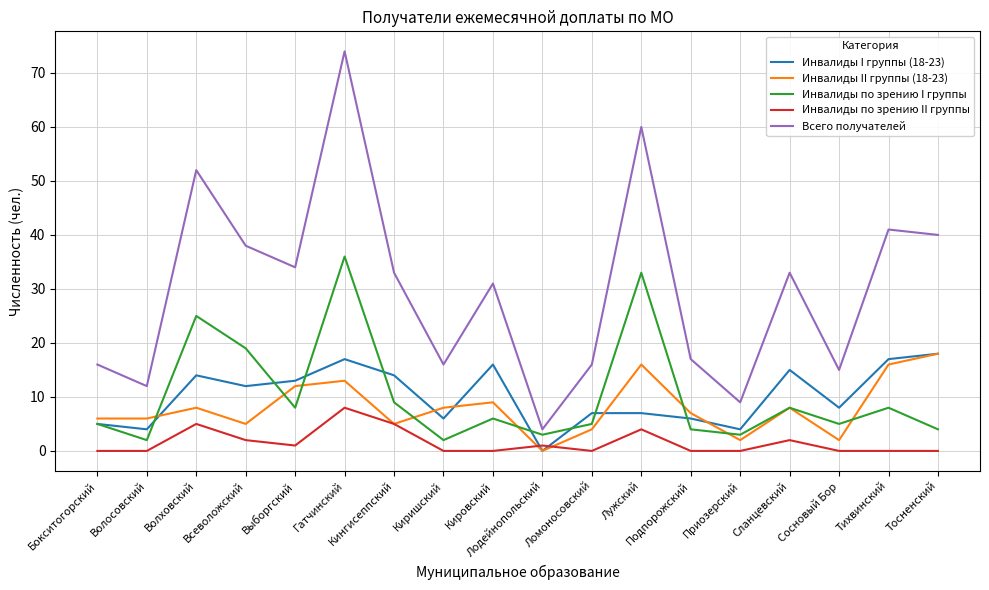

Reading right to left, list all the values displayed in this chart.

Инвалиды I группы (18-23): Тосненский=18	Тихвинский=17	Сосновый Бор=8	Сланцевский=15	Приозерский=4	Подпорожский=6	Лужский=7	Ломоносовский=7	Лодейнопольский=0	Кировский=16	Киришский=6	Кингисеппский=14	Гатчинский=17	Выборгский=13	Всеволожский=12	Волховский=14	Волосовский=4	Бокситогорский=5
Инвалиды II группы (18-23): Тосненский=18	Тихвинский=16	Сосновый Бор=2	Сланцевский=8	Приозерский=2	Подпорожский=7	Лужский=16	Ломоносовский=4	Лодейнопольский=0	Кировский=9	Киришский=8	Кингисеппский=5	Гатчинский=13	Выборгский=12	Всеволожский=5	Волховский=8	Волосовский=6	Бокситогорский=6
Инвалиды по зрению I группы: Тосненский=4	Тихвинский=8	Сосновый Бор=5	Сланцевский=8	Приозерский=3	Подпорожский=4	Лужский=33	Ломоносовский=5	Лодейнопольский=3	Кировский=6	Киришский=2	Кингисеппский=9	Гатчинский=36	Выборгский=8	Всеволожский=19	Волховский=25	Волосовский=2	Бокситогорский=5
Инвалиды по зрению II группы: Тосненский=0	Тихвинский=0	Сосновый Бор=0	Сланцевский=2	Приозерский=0	Подпорожский=0	Лужский=4	Ломоносовский=0	Лодейнопольский=1	Кировский=0	Киришский=0	Кингисеппский=5	Гатчинский=8	Выборгский=1	Всеволожский=2	Волховский=5	Волосовский=0	Бокситогорский=0
Всего получателей: Тосненский=40	Тихвинский=41	Сосновый Бор=15	Сланцевский=33	Приозерский=9	Подпорожский=17	Лужский=60	Ломоносовский=16	Лодейнопольский=4	Кировский=31	Киришский=16	Кингисеппский=33	Гатчинский=74	Выборгский=34	Всеволожский=38	Волховский=52	Волосовский=12	Бокситогорский=16